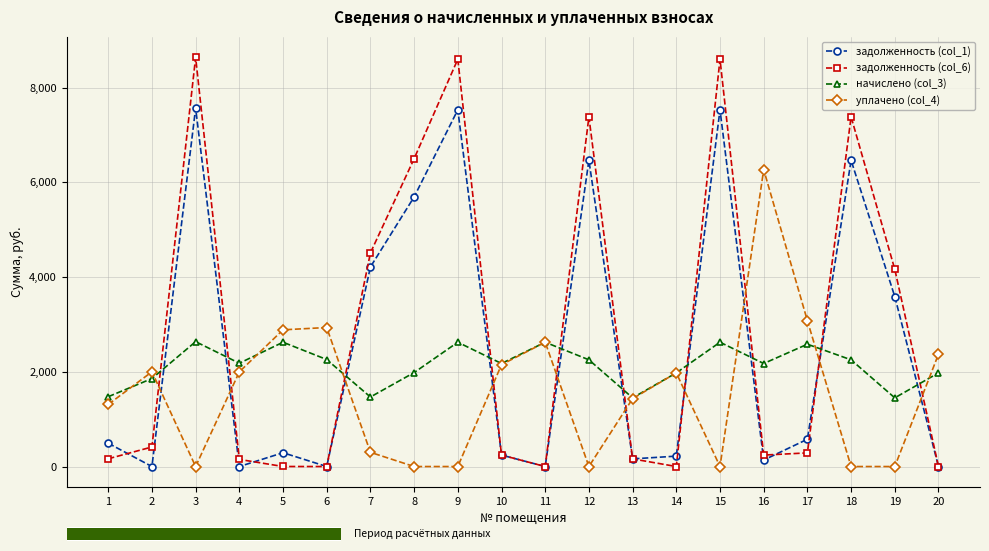

Is the value of задолженность (col_1) at 20 greater than the value of уплачено (col_4) at 13?

No